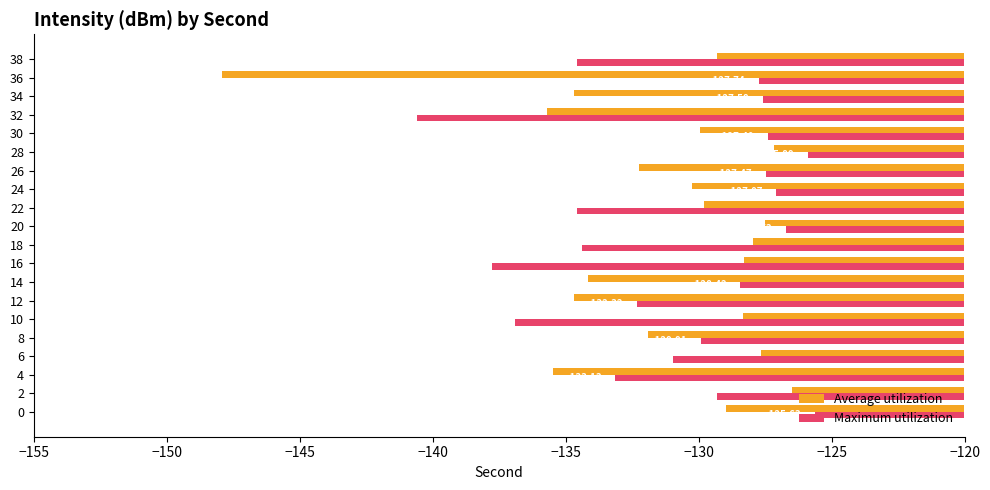

How many data points in Maximum utilization are less than -129?

11